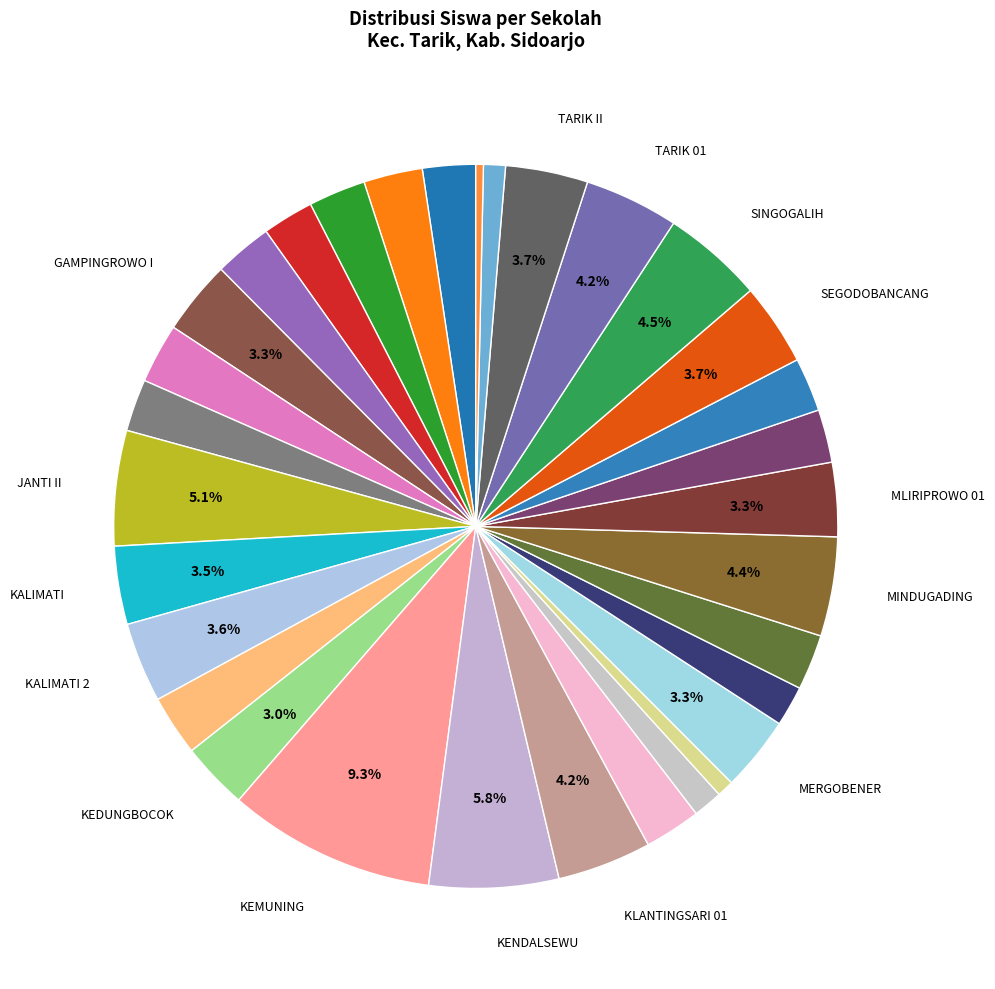

How many slices are in this pie chart?

32